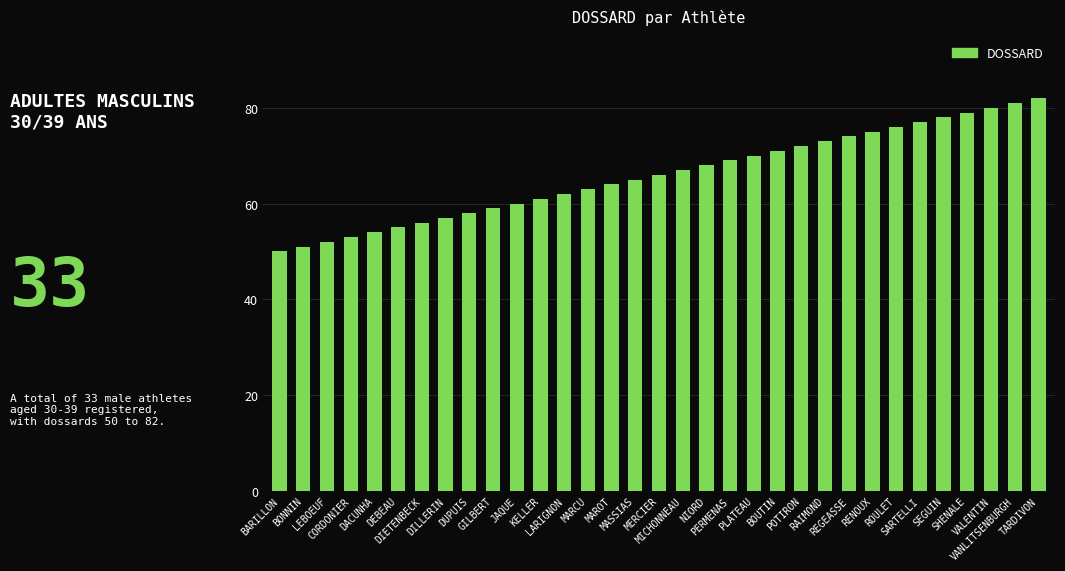

What is the minimum value shown in the chart?

50